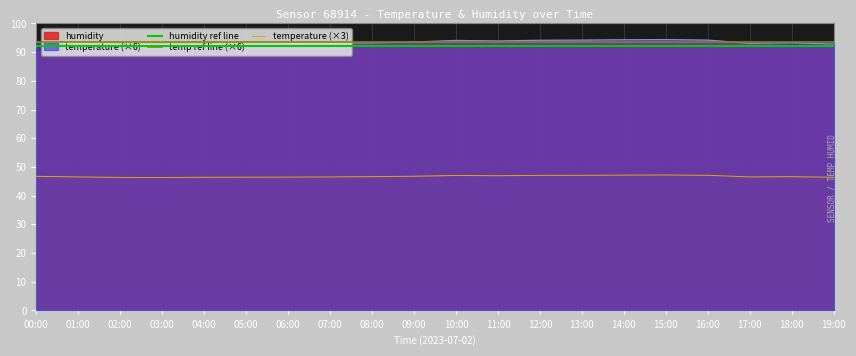

What is the maximum value for temperature?

94.4